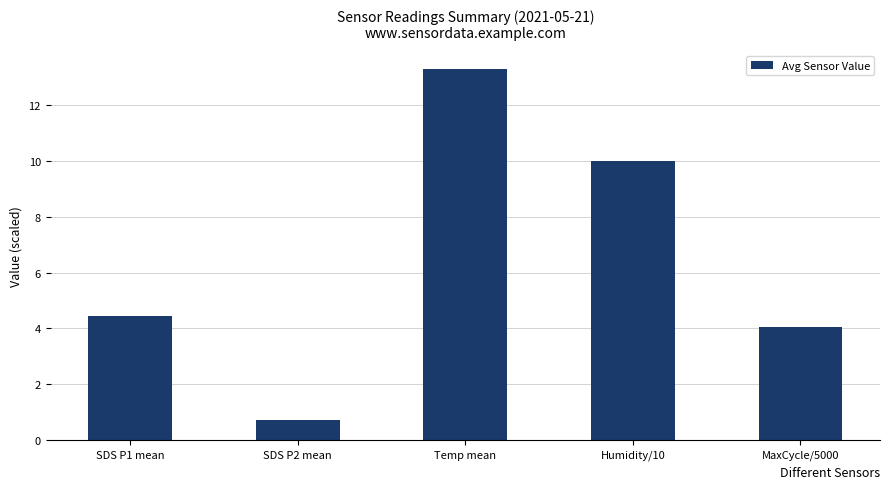

At which label is the value closest to 7?

SDS P1 mean